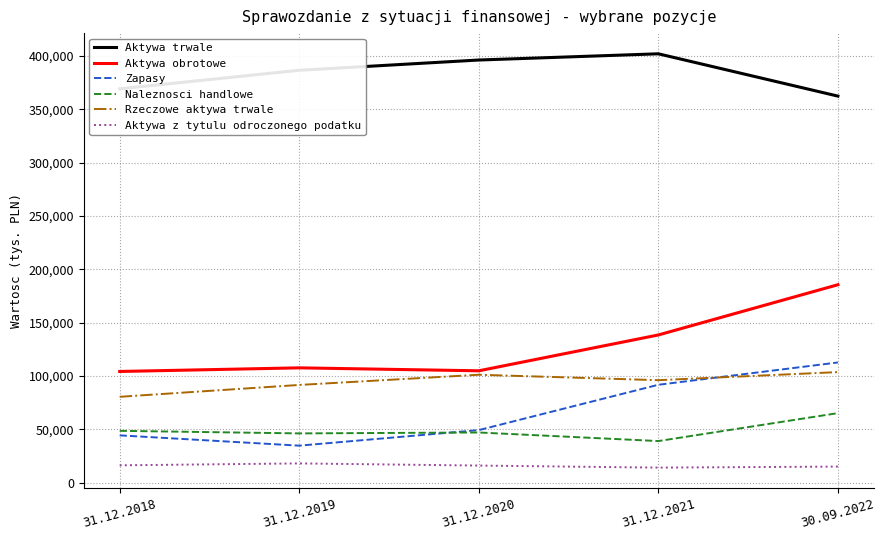

What is the average value of the Aktywa trwale series?

383379